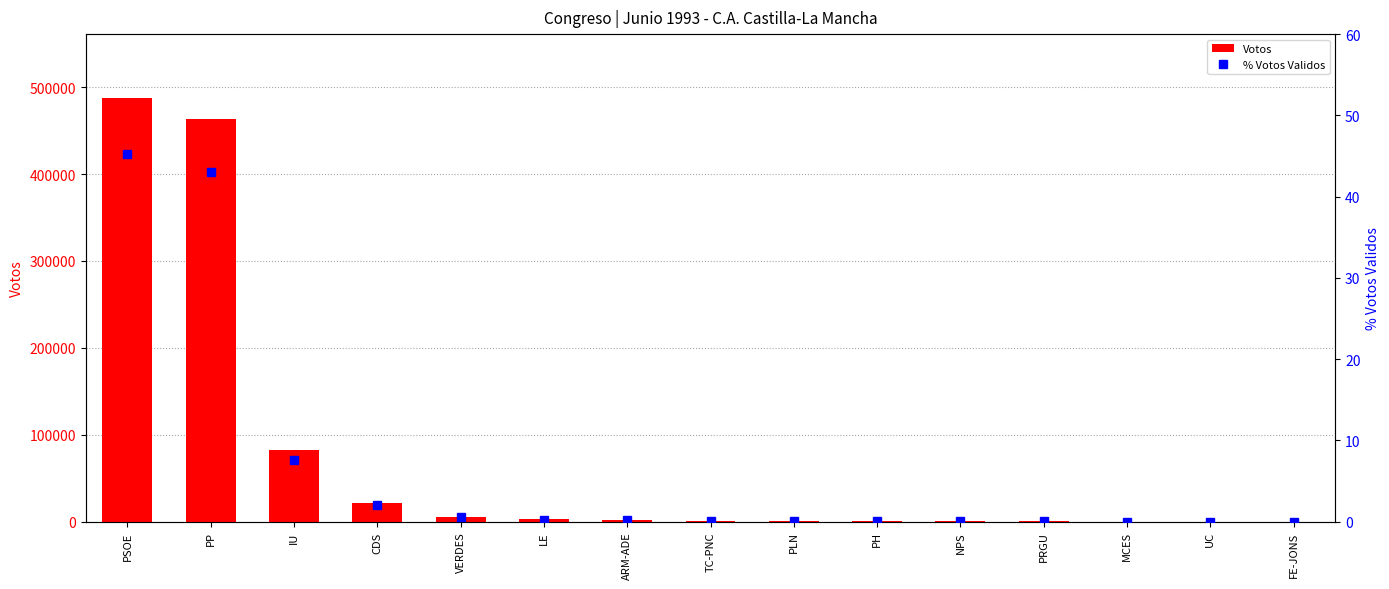

What is the average value of the Votos series?

71227.0